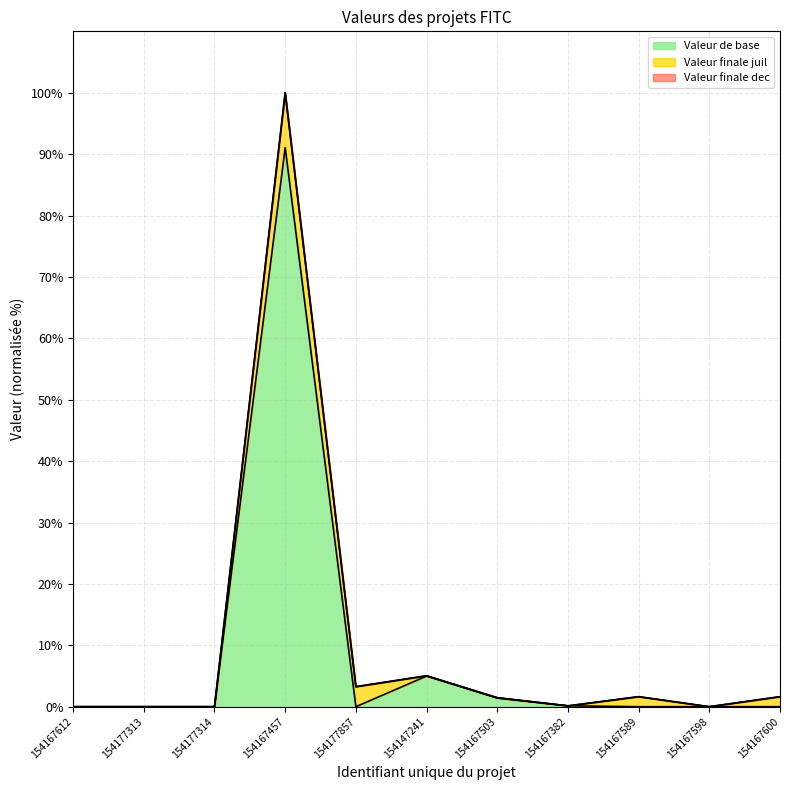

What is the difference between the maximum and minimum values in the Valeur finale dec series?

100.0